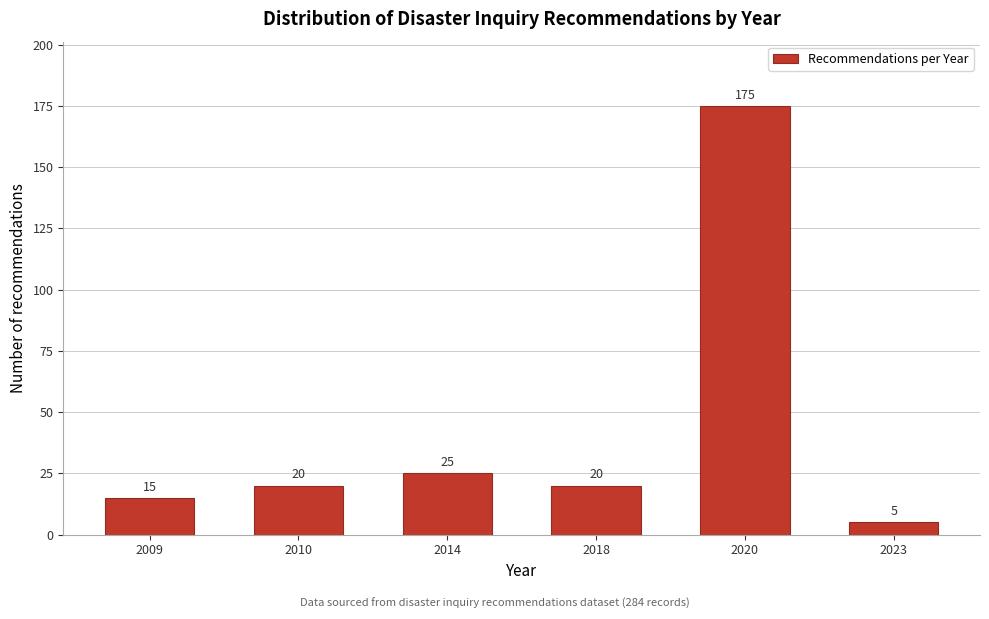

Reading left to right, what are all the values shown in this chart?

2009=15	2010=20	2014=25	2018=20	2020=175	2023=5